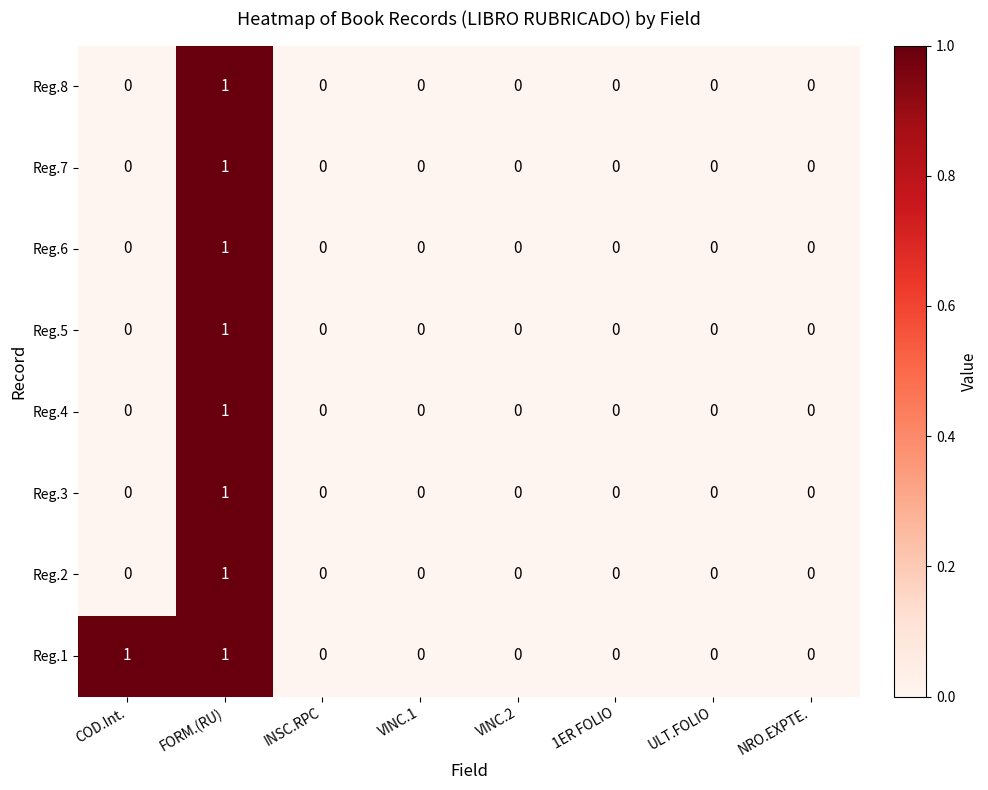

How many values in the Reg.1 series exceed 0?

2